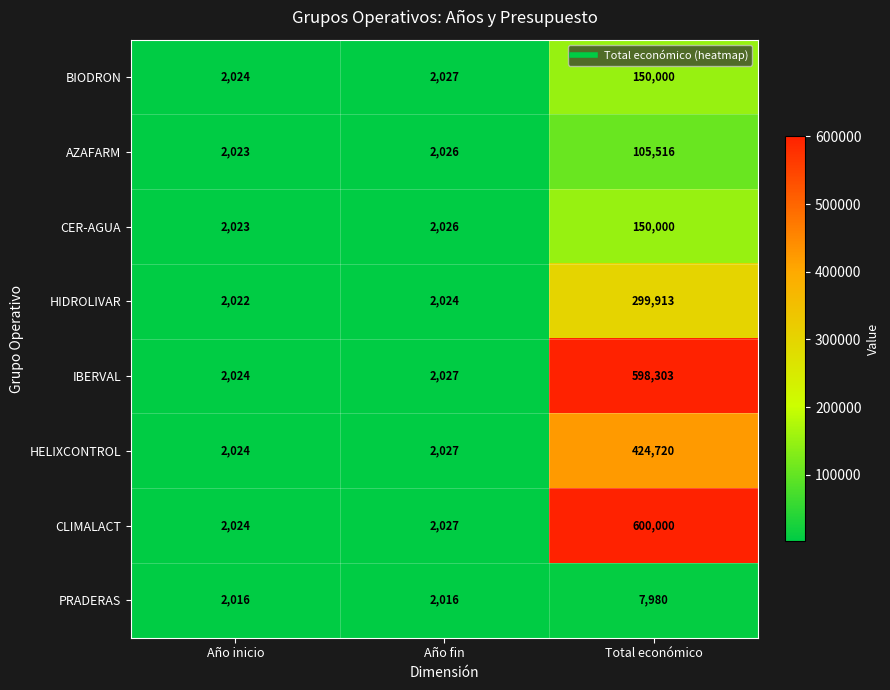

What is the minimum value shown in the chart?

2016